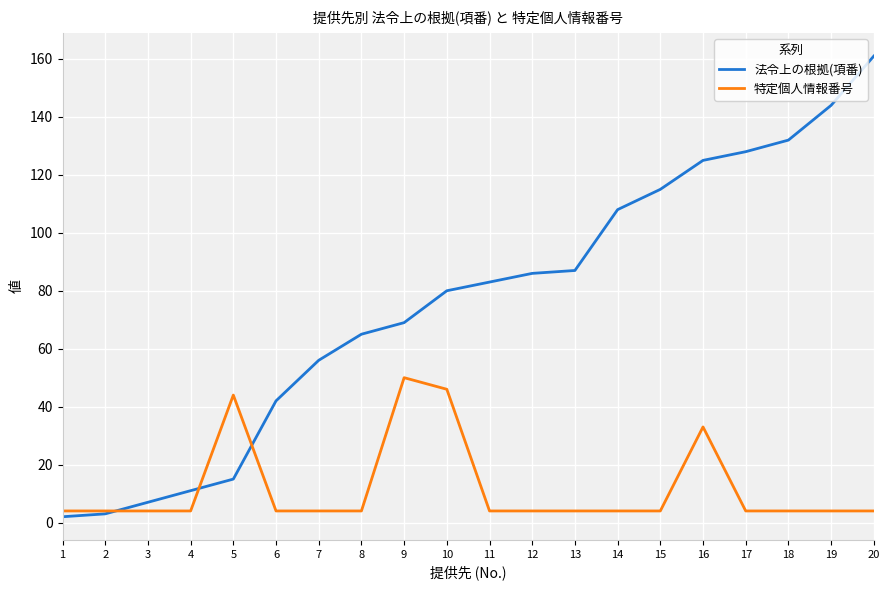

At 8, list the series in order from smallest to largest.

特定個人情報番号, 法令上の根拠(項番)